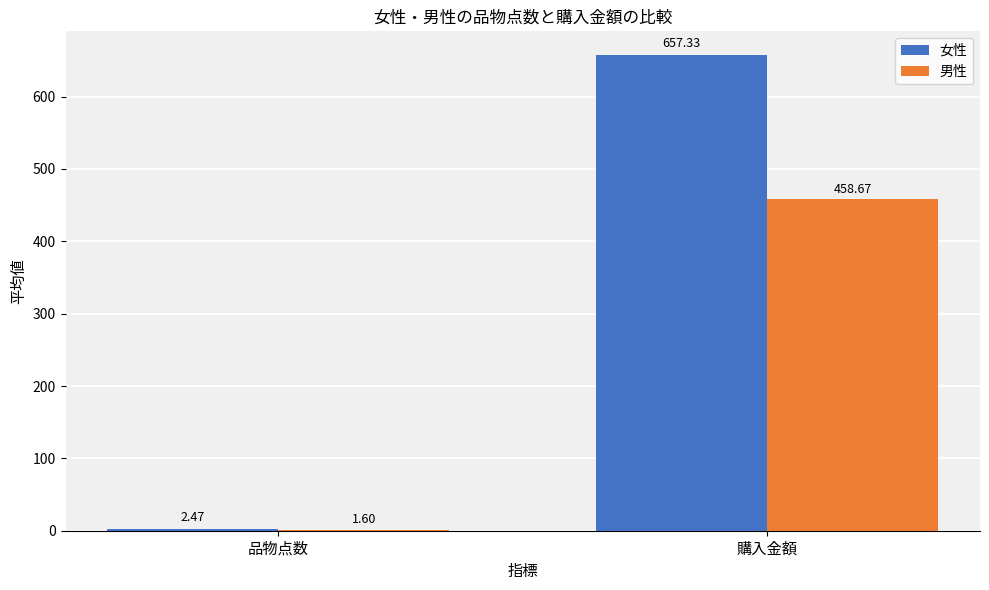

Where does the 女性 series first go above 657?

購入金額